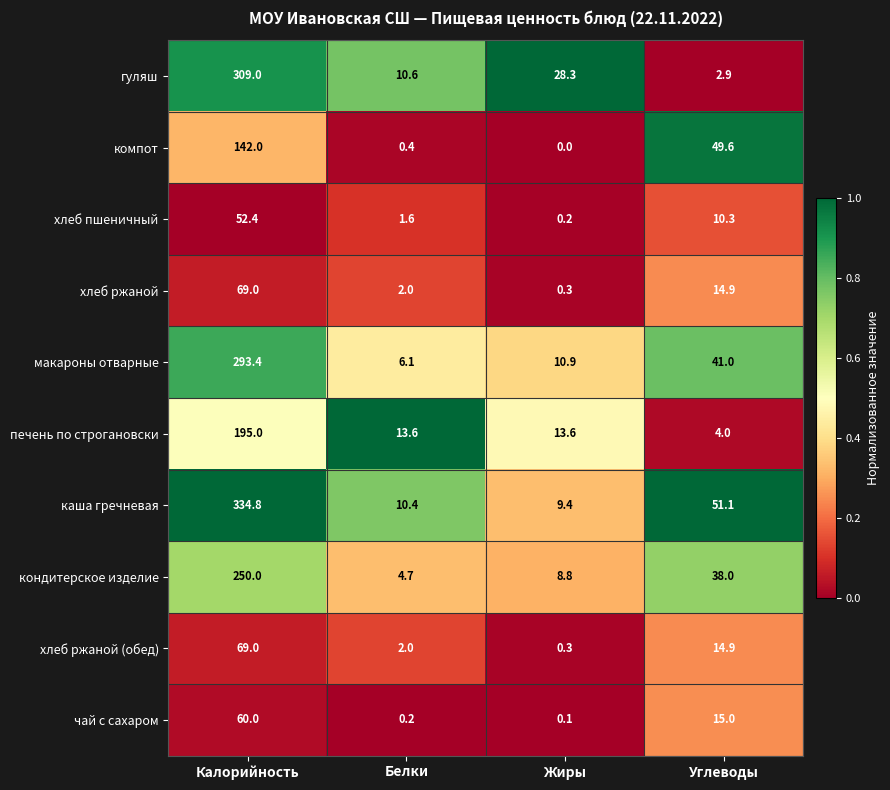

What is the total value across all series at Калорийность?

1774.6